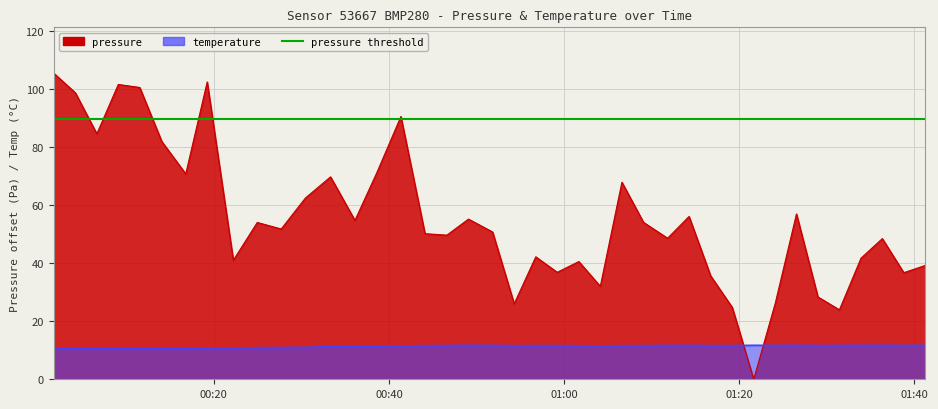

Rank the series by their maximum value, from highest to lowest.

pressure, temperature